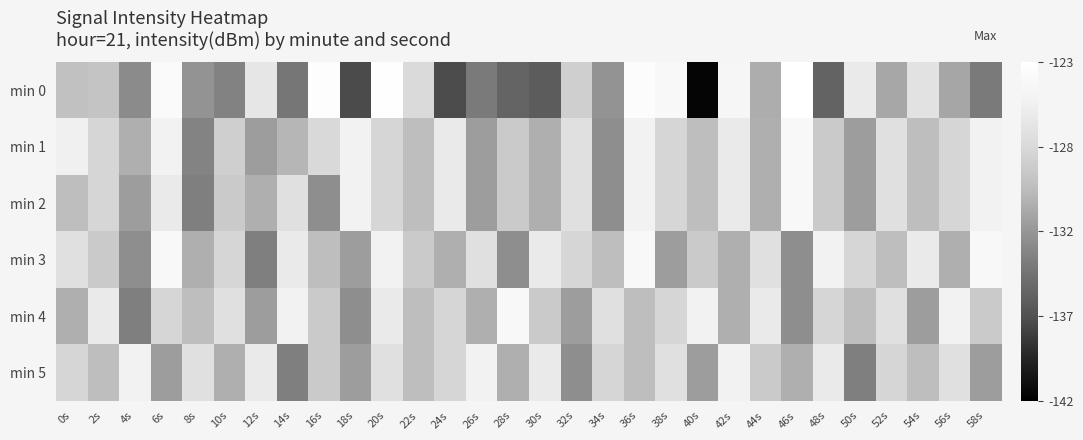

Reading right to left, what are all the values shown in this chart?

min 0: 58s=-134.4	56s=-131.5	54s=-126.8	52s=-131.4	50s=-125.9	48s=-136.0	46s=-123.1	44s=-131.1	42s=-124.4	40s=-141.6	38s=-124.1	36s=-123.4	34s=-132.7	32s=-128.5	30s=-136.5	28s=-135.9	26s=-134.4	24s=-137.5	22s=-127.7	20s=-123.1	18s=-137.6	16s=-123.2	14s=-134.6	12s=-126.4	10s=-133.8	8s=-132.7	6s=-123.7	4s=-133.2	2s=-129.5	0s=-129.8
min 1: 58s=-125.0	56s=-128.0	54s=-130.0	52s=-127.0	50s=-132.0	48s=-129.0	46s=-124.0	44s=-131.0	42s=-126.0	40s=-130.0	38s=-128.0	36s=-125.0	34s=-133.0	32s=-127.0	30s=-131.0	28s=-129.0	26s=-132.0	24s=-126.0	22s=-130.0	20s=-128.0	18s=-124.9	16s=-127.7	14s=-130.6	12s=-132.0	10s=-128.6	8s=-133.7	6s=-125.0	4s=-131.0	2s=-128.0	0s=-125.3
min 2: 58s=-125.0	56s=-128.0	54s=-130.0	52s=-127.0	50s=-132.0	48s=-129.0	46s=-124.0	44s=-131.0	42s=-126.0	40s=-130.0	38s=-128.0	36s=-125.0	34s=-133.0	32s=-127.0	30s=-131.0	28s=-129.0	26s=-132.0	24s=-126.0	22s=-130.0	20s=-128.0	18s=-125.0	16s=-133.0	14s=-127.0	12s=-131.0	10s=-129.0	8s=-134.0	6s=-126.0	4s=-132.0	2s=-128.0	0s=-130.0
min 3: 58s=-124.0	56s=-131.0	54s=-126.0	52s=-130.0	50s=-128.0	48s=-125.0	46s=-133.0	44s=-127.0	42s=-131.0	40s=-129.0	38s=-132.0	36s=-124.0	34s=-130.0	32s=-128.0	30s=-126.0	28s=-133.0	26s=-127.0	24s=-131.0	22s=-129.0	20s=-125.0	18s=-132.0	16s=-130.0	14s=-126.0	12s=-134.0	10s=-128.0	8s=-131.0	6s=-124.0	4s=-133.0	2s=-129.0	0s=-127.0
min 4: 58s=-129.0	56s=-125.0	54s=-132.0	52s=-127.0	50s=-130.0	48s=-128.0	46s=-133.0	44s=-126.0	42s=-131.0	40s=-125.0	38s=-128.0	36s=-130.0	34s=-127.0	32s=-132.0	30s=-129.0	28s=-124.0	26s=-131.0	24s=-128.0	22s=-130.0	20s=-126.0	18s=-133.0	16s=-129.0	14s=-125.0	12s=-132.0	10s=-127.0	8s=-130.0	6s=-128.0	4s=-134.0	2s=-126.0	0s=-131.0
min 5: 58s=-132.0	56s=-127.0	54s=-130.0	52s=-128.0	50s=-134.0	48s=-126.0	46s=-131.0	44s=-129.0	42s=-125.0	40s=-132.0	38s=-127.0	36s=-130.0	34s=-128.0	32s=-133.0	30s=-126.0	28s=-131.0	26s=-125.0	24s=-128.0	22s=-130.0	20s=-127.0	18s=-132.0	16s=-129.0	14s=-134.0	12s=-126.0	10s=-131.0	8s=-127.0	6s=-132.0	4s=-125.0	2s=-130.0	0s=-128.0